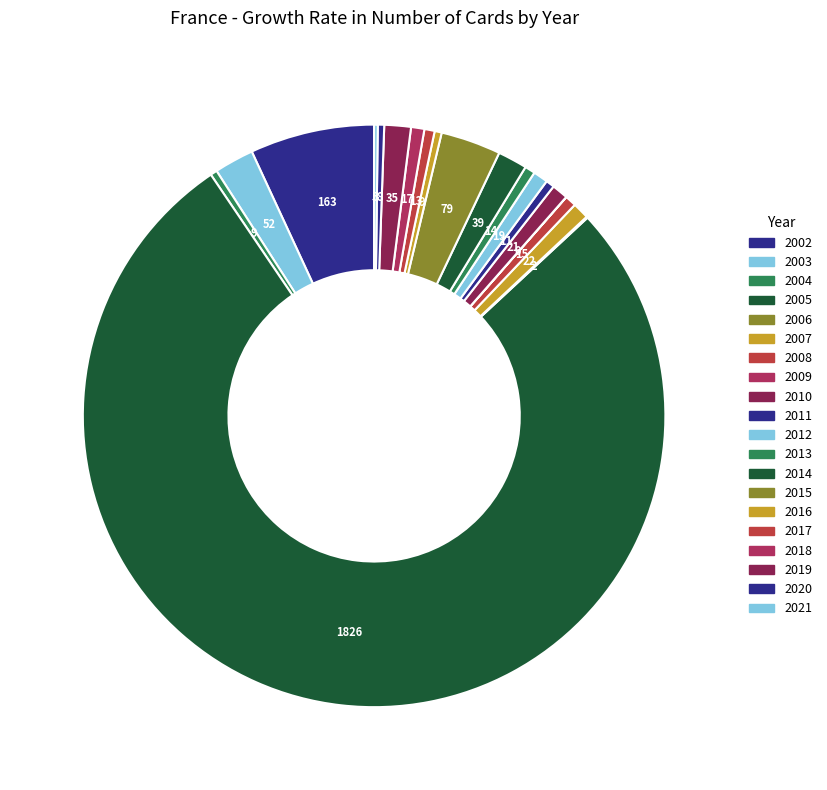

Which slice is the largest?

2005